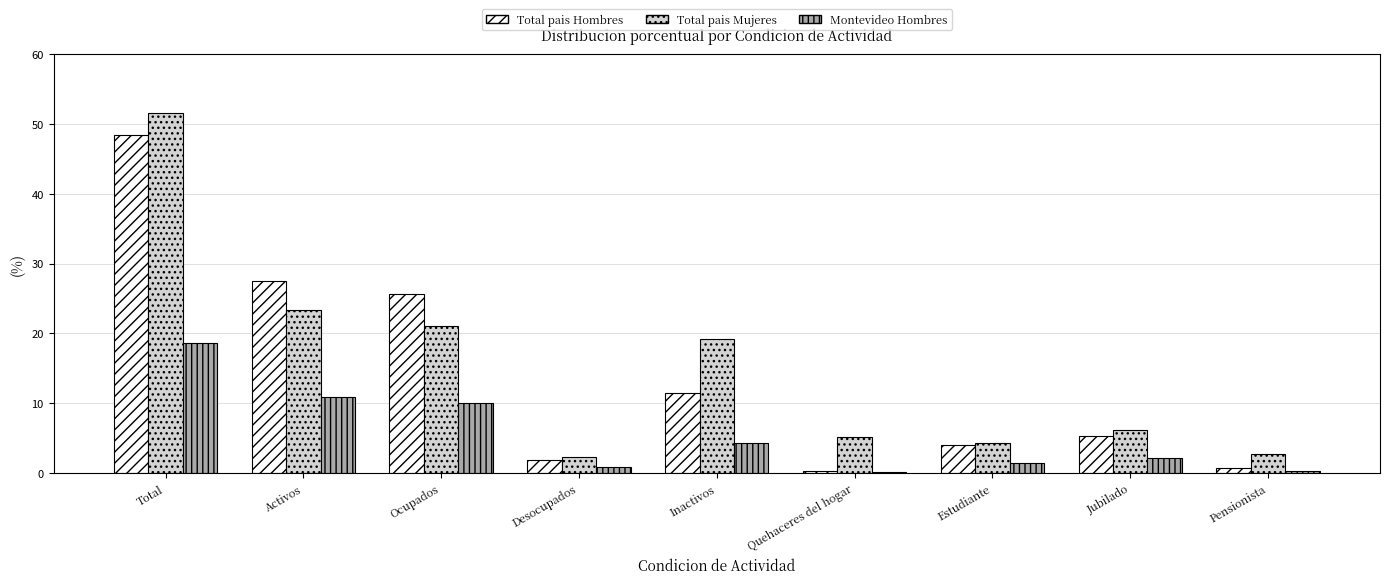

Where is Montevideo Hombres nearest to the value 9?

Ocupados